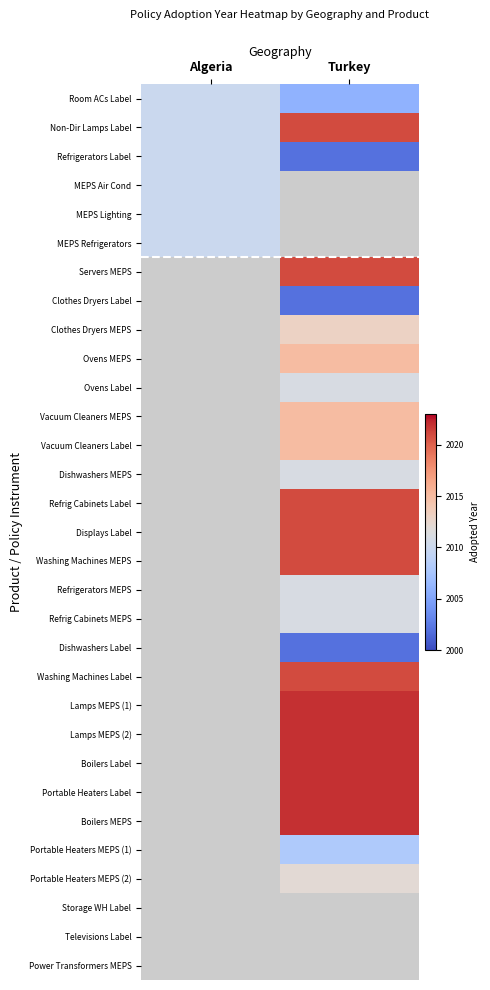

Between Turkey and Algeria, which is larger?

Algeria